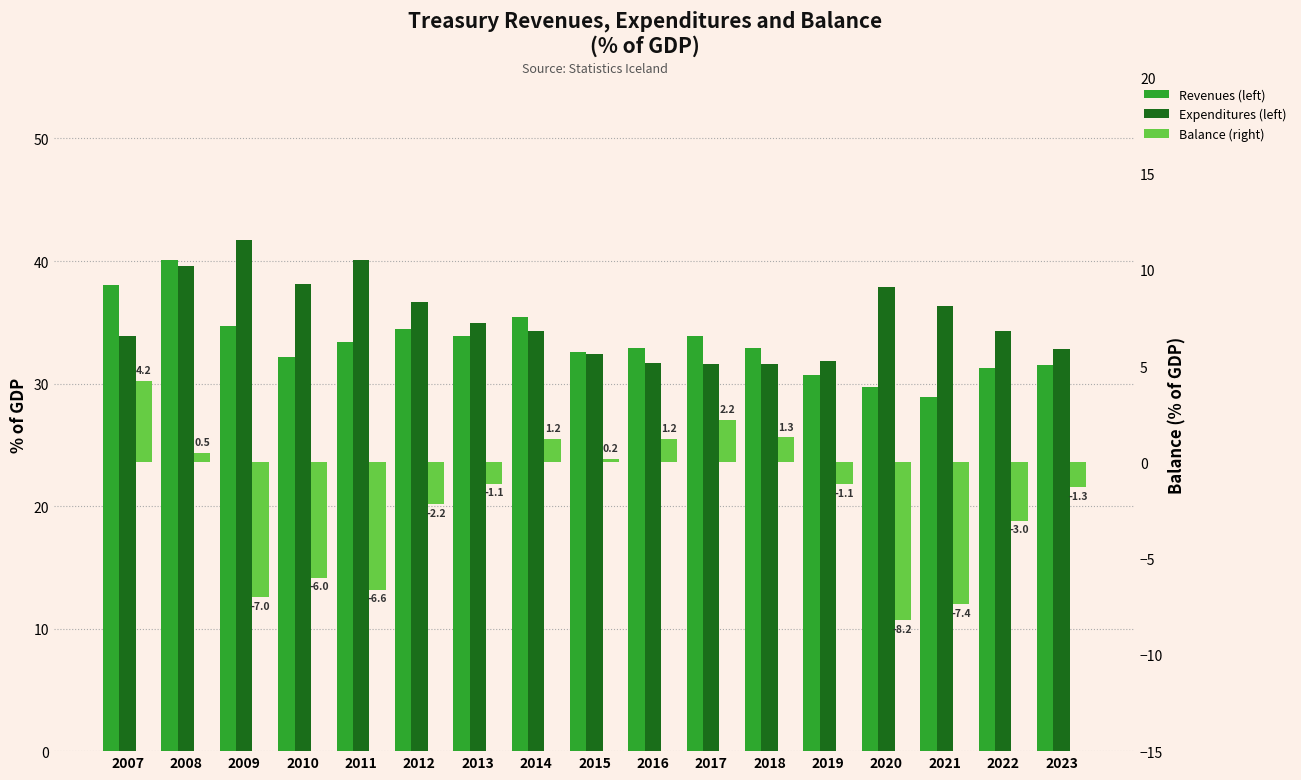

What is the sum of the Expenditures (left) values at 2010 and 2013?

73.1